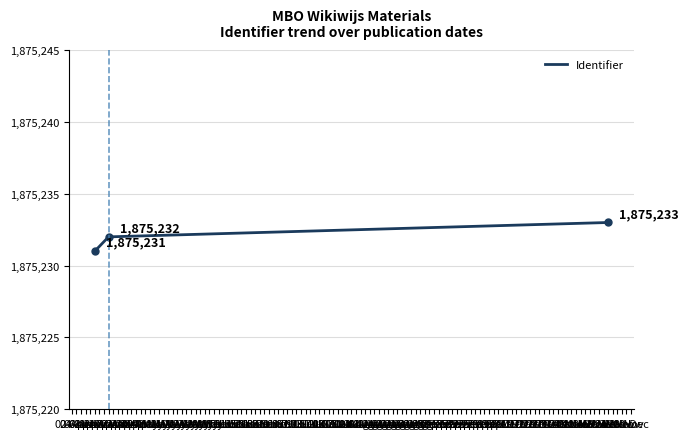

What is the sum of all values?

5625696